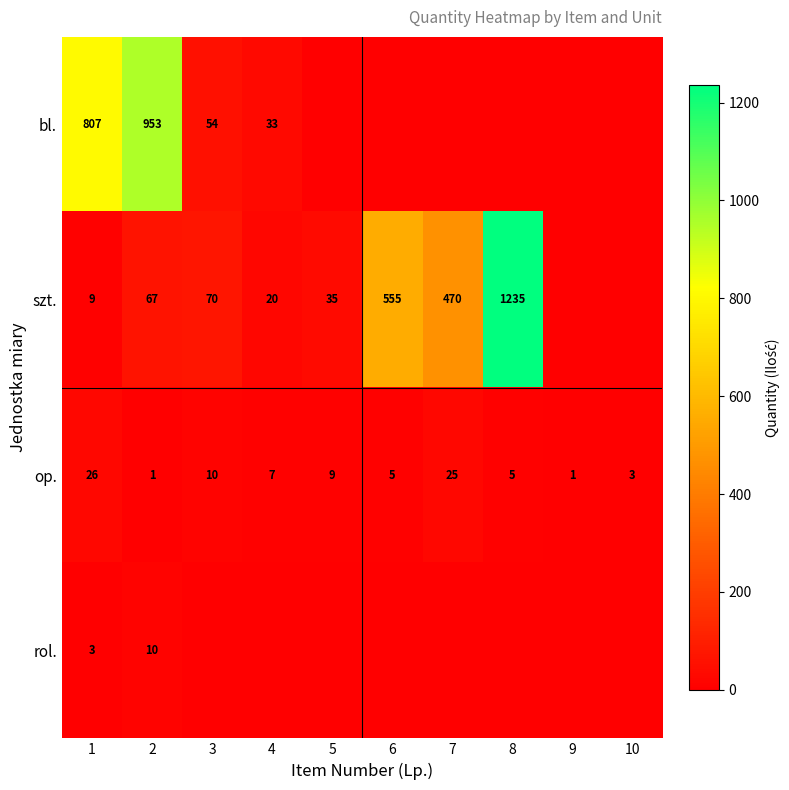

Between 2 and 9, which is larger?

2